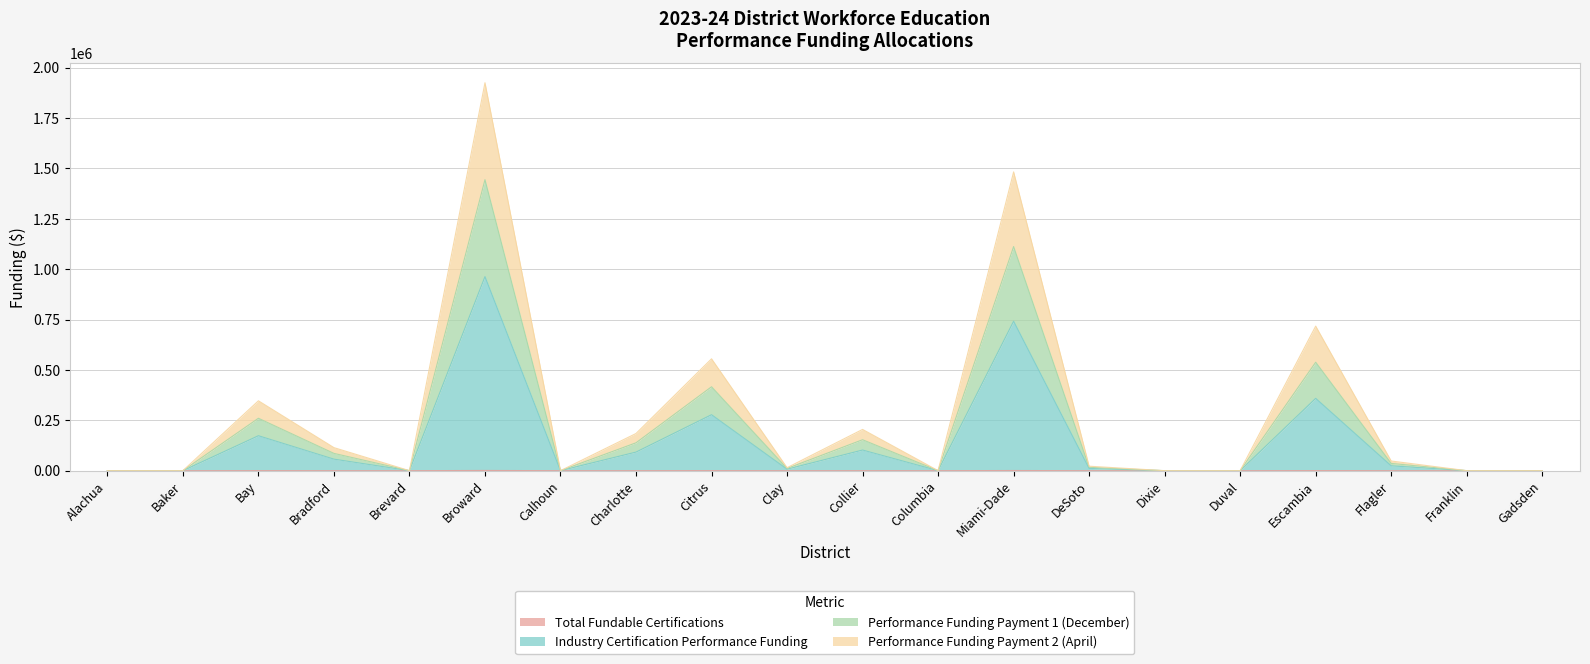

Reading left to right, list all the values displayed in this chart.

Total Fundable Certifications: Alachua=0	Baker=0	Bay=188	Bradford=62	Brevard=0	Broward=1044	Calhoun=0	Charlotte=100	Citrus=301	Clay=8	Collier=111	Columbia=0	Miami-Dade=804	DeSoto=12	Dixie=0	Duval=0	Escambia=389	Flagler=26	Franklin=0	Gadsden=0
Industry Certification Performance Funding: Alachua=0	Baker=0	Bay=173413	Bradford=57189	Brevard=0	Broward=962995	Calhoun=0	Charlotte=92241	Citrus=277645	Clay=7379	Collier=102387	Columbia=0	Miami-Dade=741617	DeSoto=11069	Dixie=0	Duval=0	Escambia=358817	Flagler=23983	Franklin=0	Gadsden=0
Performance Funding Payment 1 (December): Alachua=0	Baker=0	Bay=260025	Bradford=85752	Brevard=0	Broward=1443970	Calhoun=0	Charlotte=138311	Citrus=416316	Clay=11064	Collier=153525	Columbia=0	Miami-Dade=1112022	DeSoto=16597	Dixie=0	Duval=0	Escambia=538030	Flagler=35961	Franklin=0	Gadsden=0
Performance Funding Payment 2 (April): Alachua=0	Baker=0	Bay=346638	Bradford=114316	Brevard=0	Broward=1924946	Calhoun=0	Charlotte=184382	Citrus=554989	Clay=14750	Collier=204663	Columbia=0	Miami-Dade=1482430	DeSoto=22126	Dixie=0	Duval=0	Escambia=717245	Flagler=47940	Franklin=0	Gadsden=0